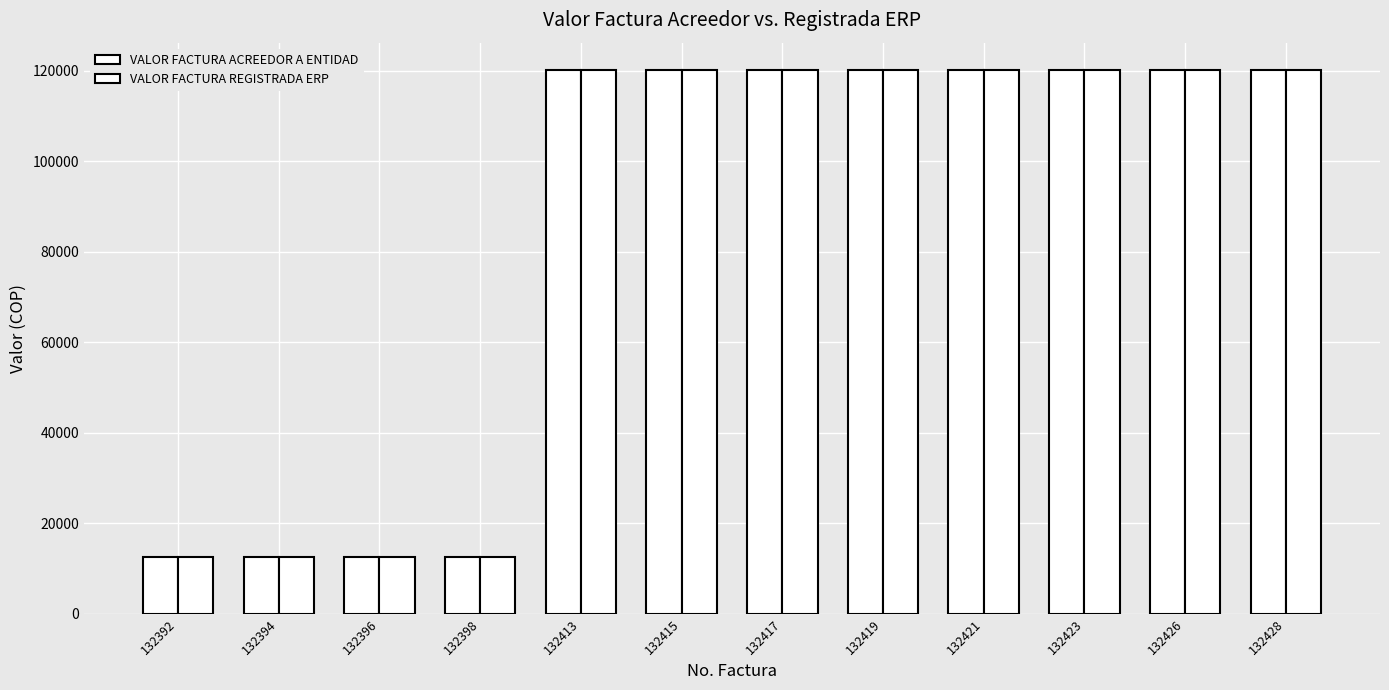

How many bars are there in each group?

2